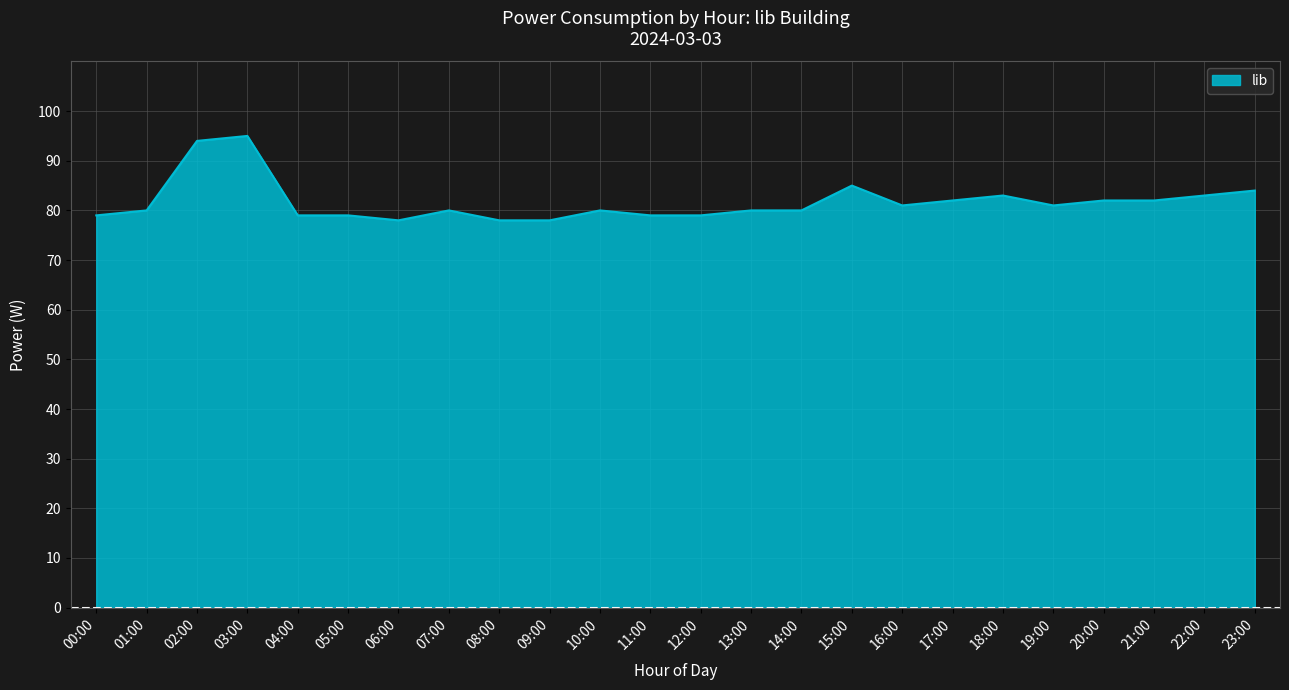

The chart shows a value of 81 at 16:00. True or false?

True